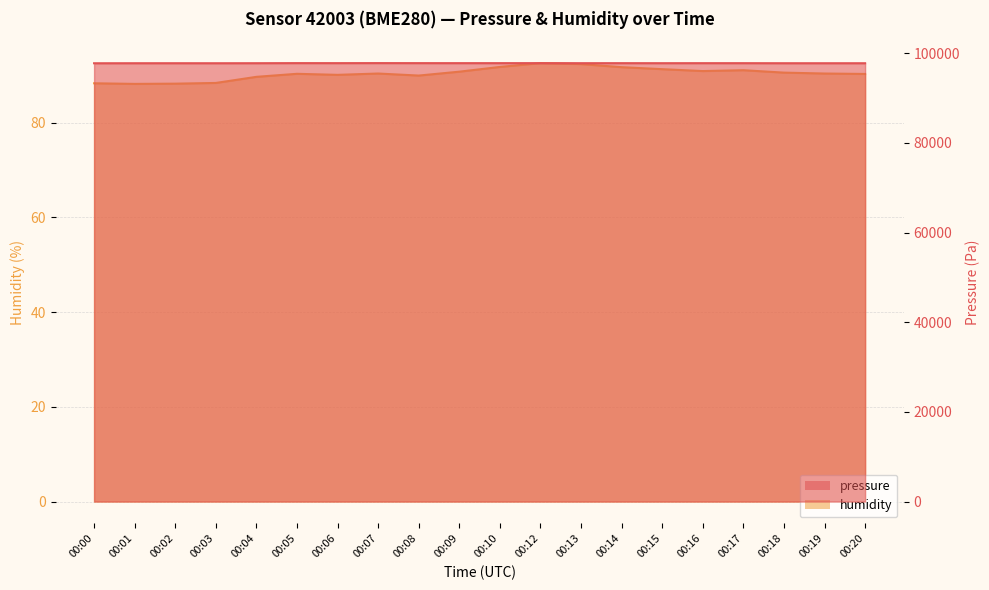

Reading left to right, extract all data points from this chart.

pressure: 97768.3	97775.1	97776.8	97772.5	97780.0	97798.4	97793.3	97802.6	97795.1	97791.4	97792.8	97795.1	97783.6	97788.3	97783.0	97788.0	97786.1	97775.9	97773.3	97773.9
humidity: 88.3	88.2	88.2	88.4	89.7	90.3	90.1	90.4	89.9	90.8	91.8	92.6	92.3	91.7	91.3	90.9	91.1	90.5	90.4	90.3